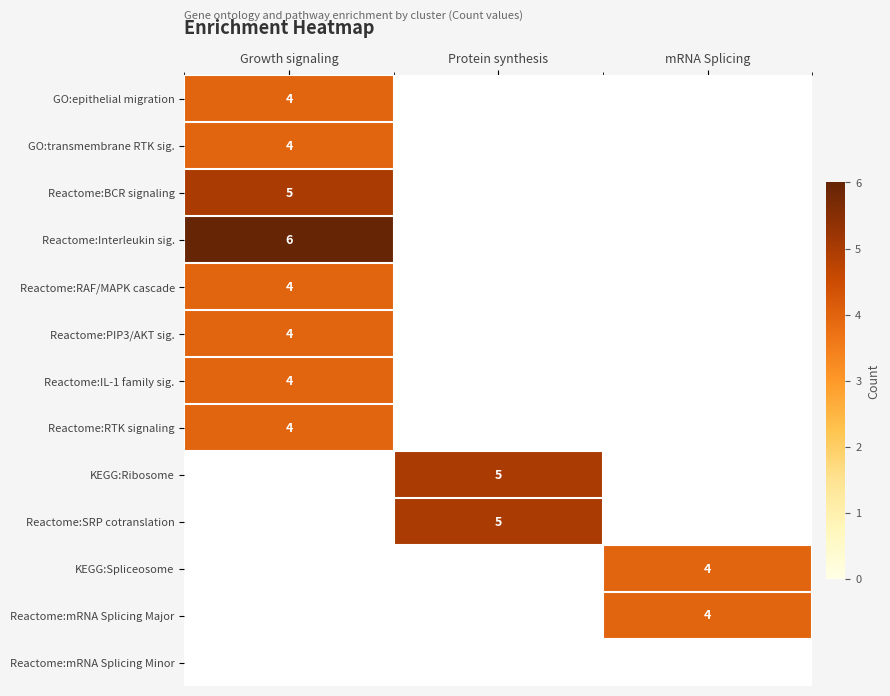

Which category has the highest value across all series?

Growth signaling